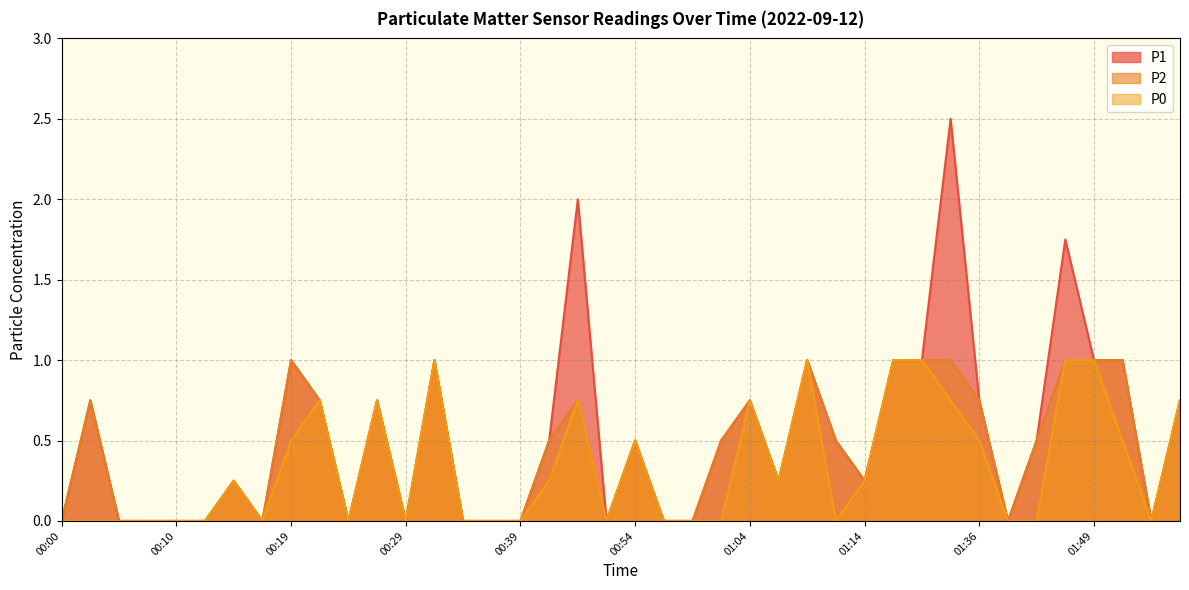

Reading left to right, list all the values displayed in this chart.

P1: 0.0	0.8	0.0	0.0	0.0	0.0	0.2	0.0	1.0	0.8	0.0	0.8	0.0	1.0	0.0	0.0	0.0	0.5	2.0	0.0	0.5	0.0	0.0	0.5	0.8	0.2	1.0	0.5	0.2	1.0	1.0	2.5	0.8	0.0	0.5	1.8	1.0	1.0	0.0	0.8
P2: 0.0	0.8	0.0	0.0	0.0	0.0	0.2	0.0	1.0	0.8	0.0	0.8	0.0	1.0	0.0	0.0	0.0	0.5	0.8	0.0	0.5	0.0	0.0	0.5	0.8	0.2	1.0	0.5	0.2	1.0	1.0	1.0	0.8	0.0	0.5	1.0	1.0	1.0	0.0	0.8
P0: 0.0	0.0	0.0	0.0	0.0	0.0	0.2	0.0	0.5	0.8	0.0	0.8	0.0	1.0	0.0	0.0	0.0	0.2	0.8	0.0	0.5	0.0	0.0	0.0	0.8	0.2	1.0	0.0	0.2	1.0	1.0	0.8	0.5	0.0	0.0	1.0	1.0	0.5	0.0	0.8